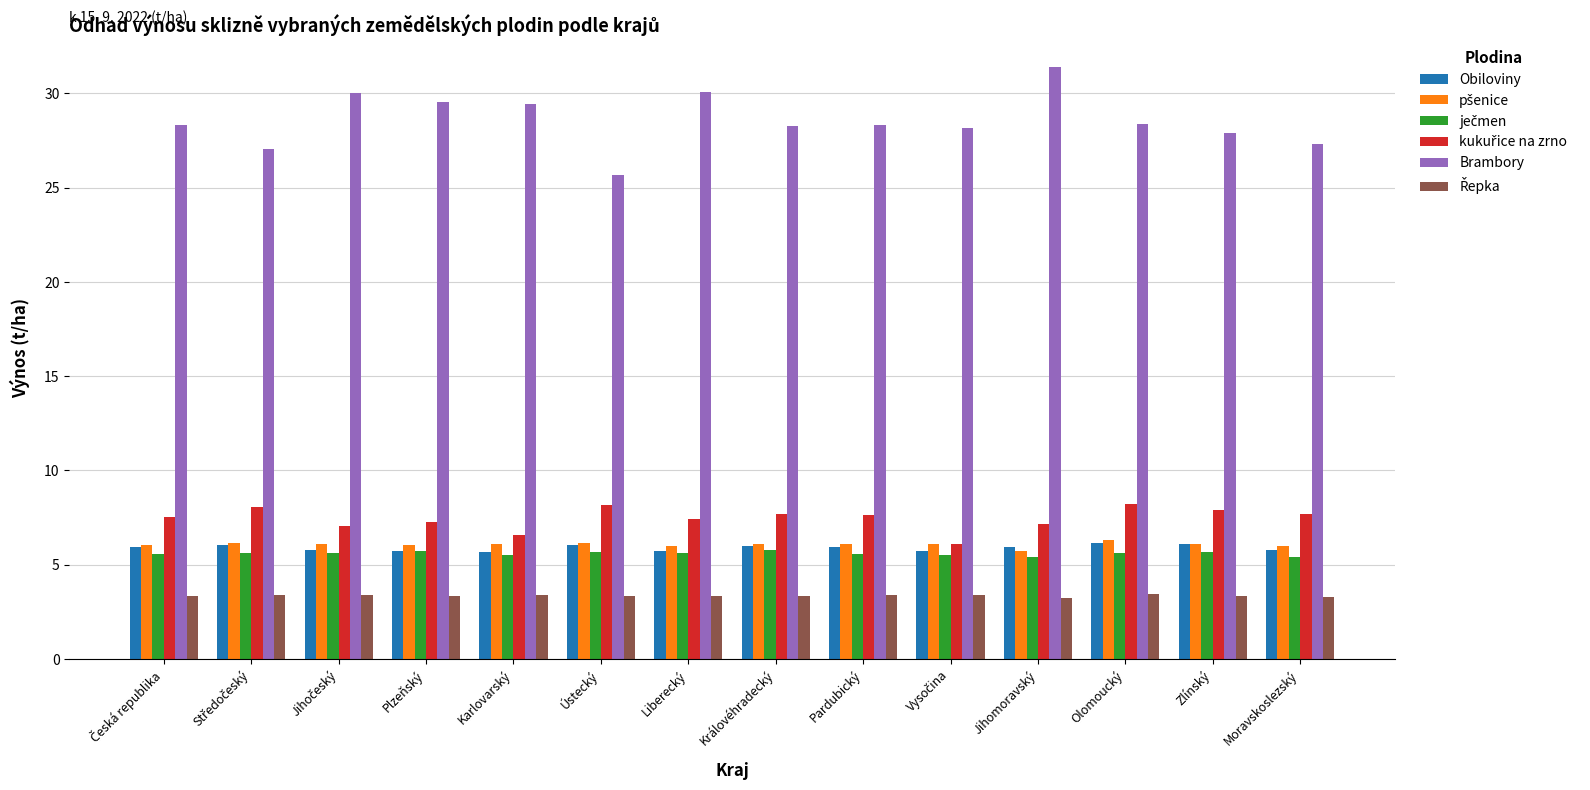

What is the highest value of the Brambory series?

31.4